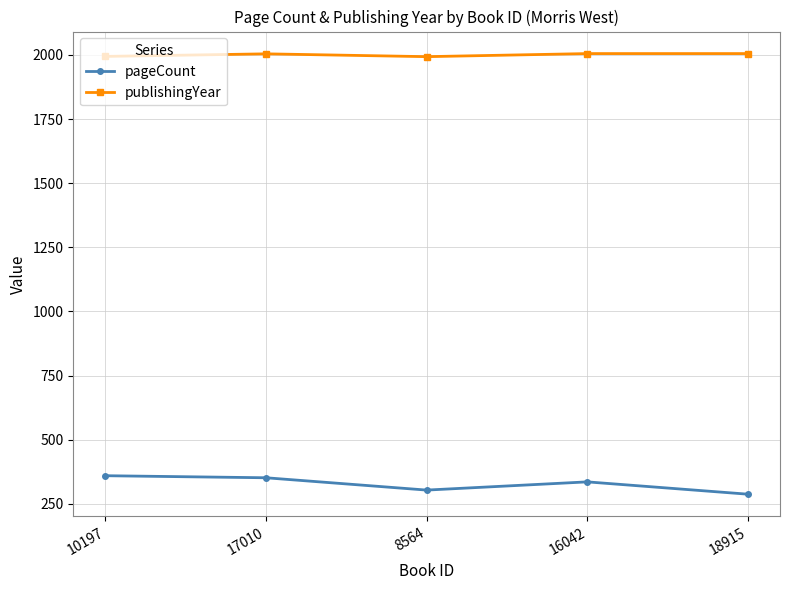

What is the difference between the maximum and second lowest values in the pageCount series?

56